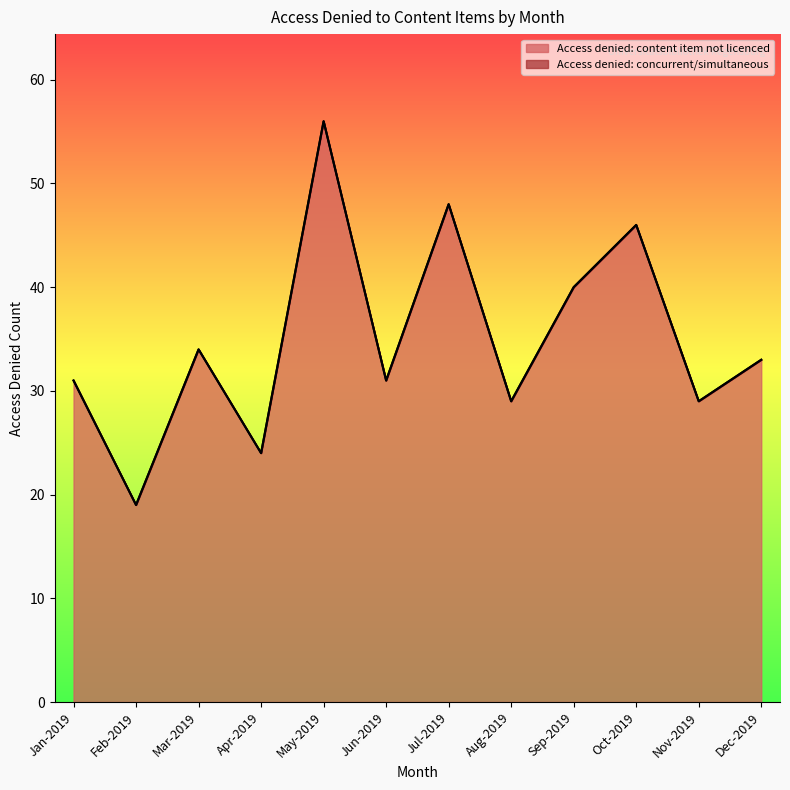

The chart shows a value of 46 at Oct-2019. True or false?

True